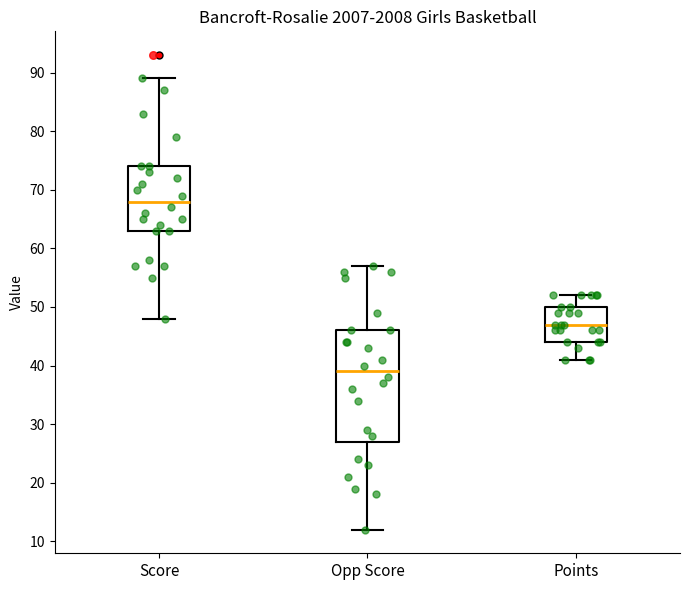

Where does the median line of the box for Score sit on the y-axis? The values are not printed on the chart, so give them approximately, as read against the axis.

68